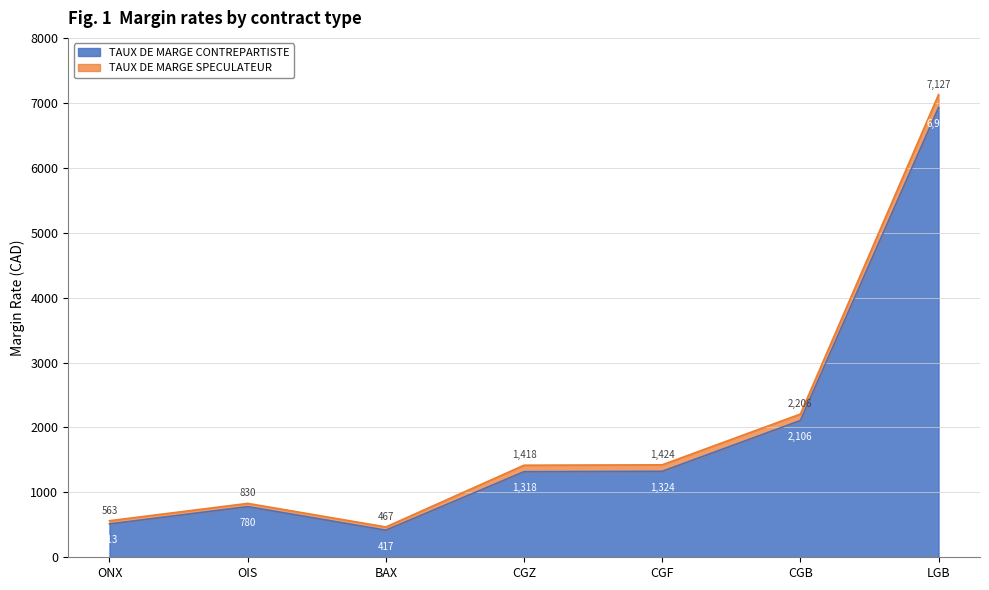

What position from the right is CGB?

2